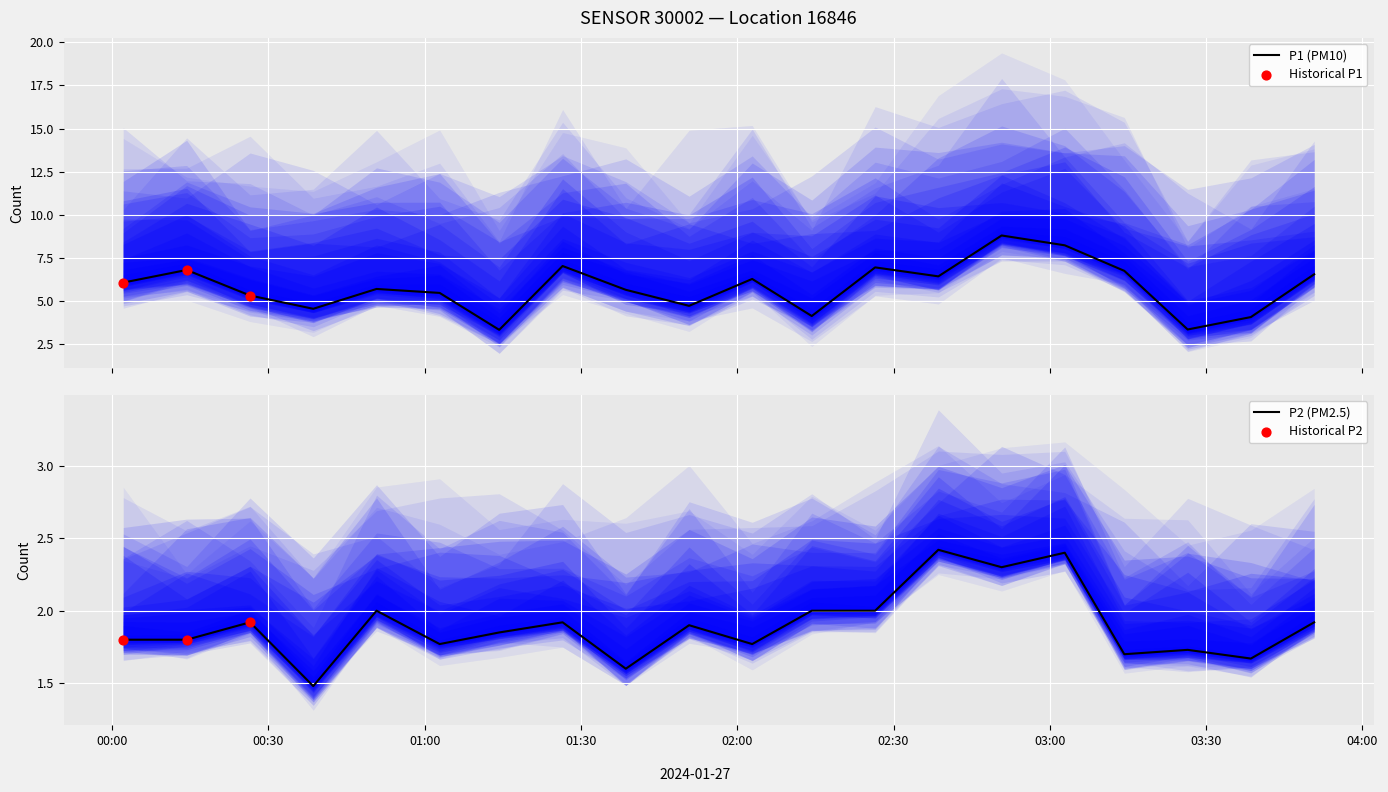

Which series reaches the minimum Y coordinate?

P2